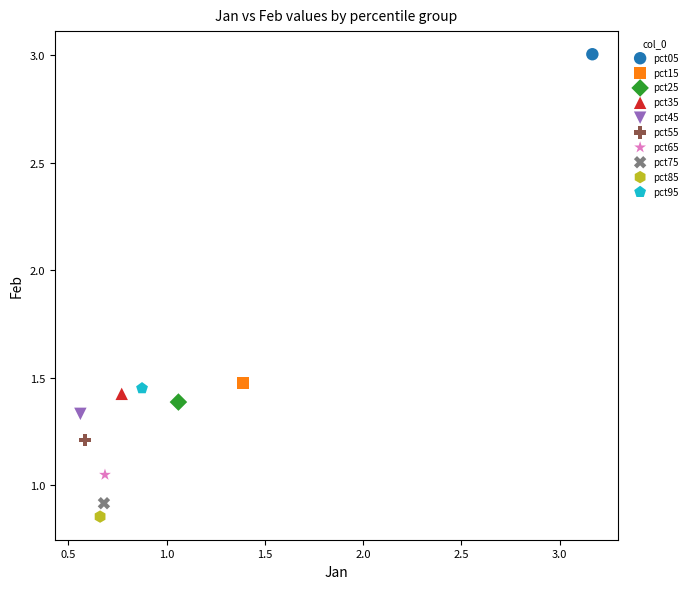

Which series contains the highest Y value?

pct05